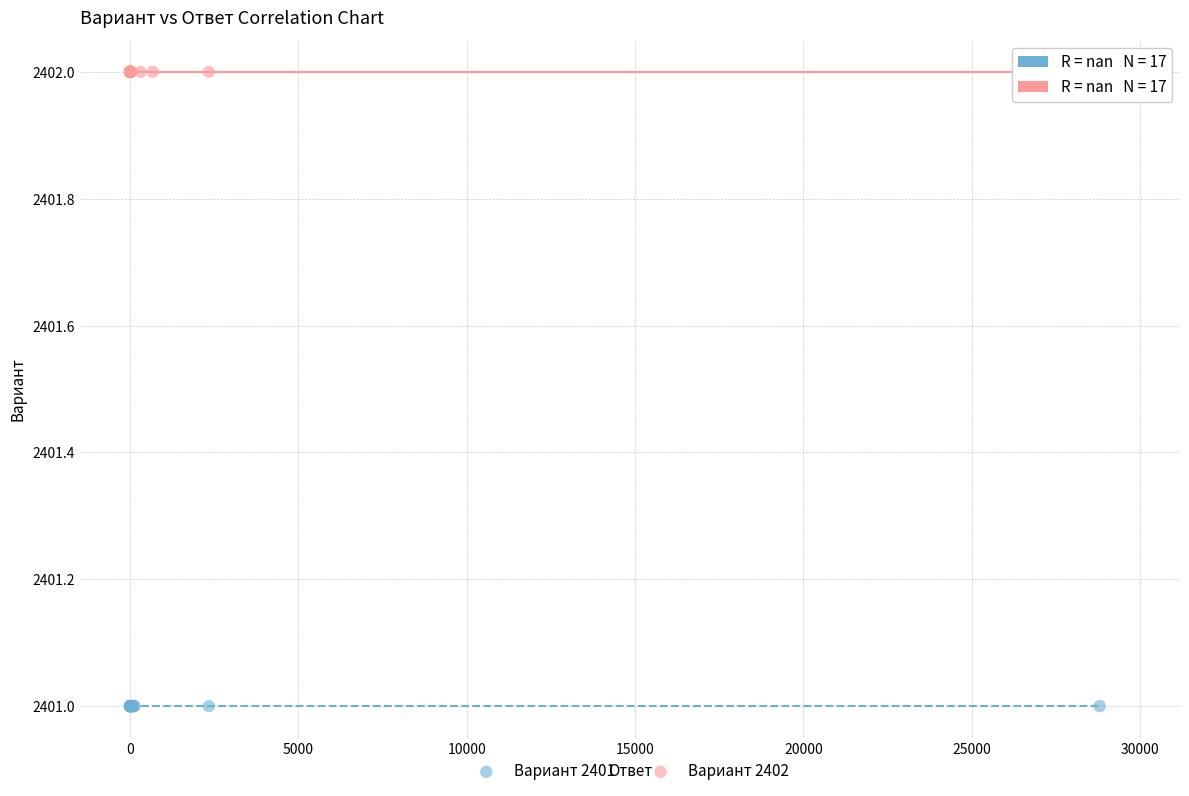

Which series reaches the minimum Y coordinate?

Вариант 2401